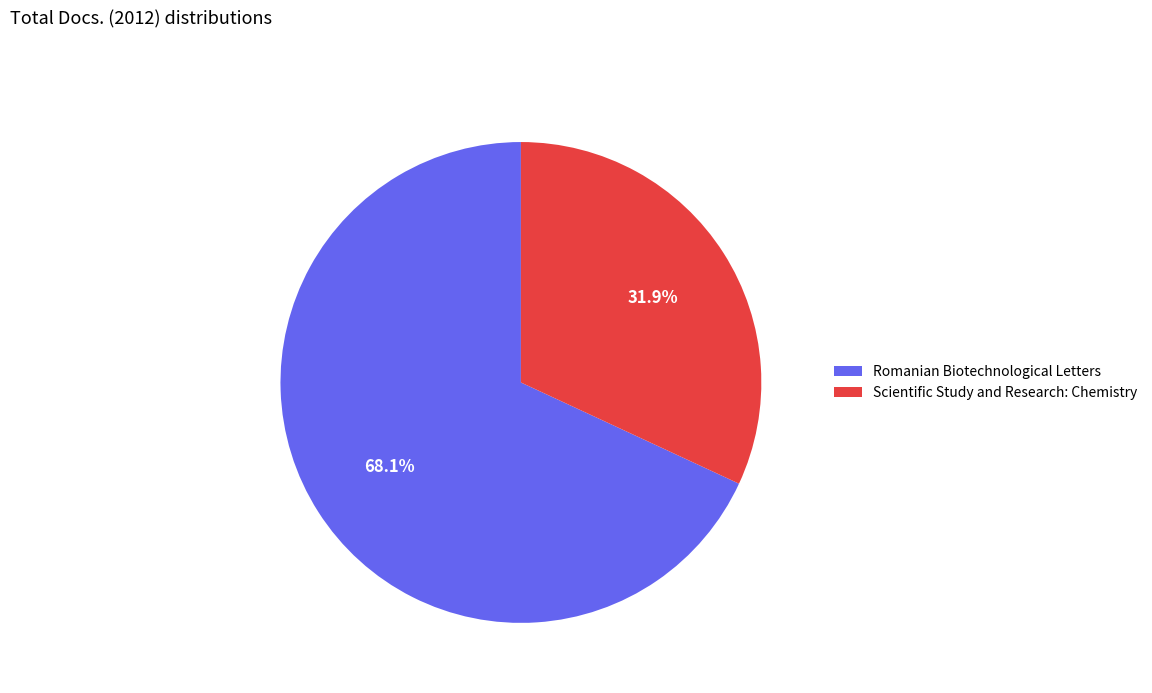

How much of the chart is everything except Romanian Biotechnological Letters?

31.9%